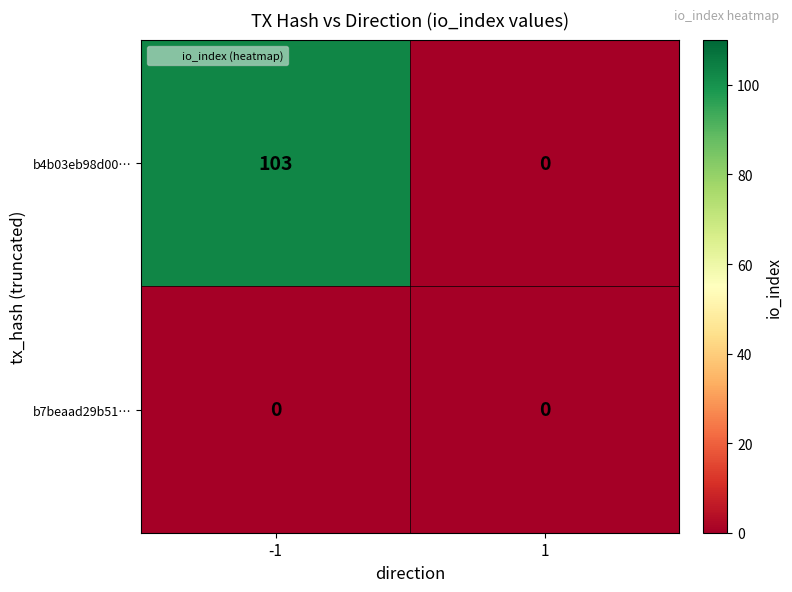

What is the total value across all series at -1?

103